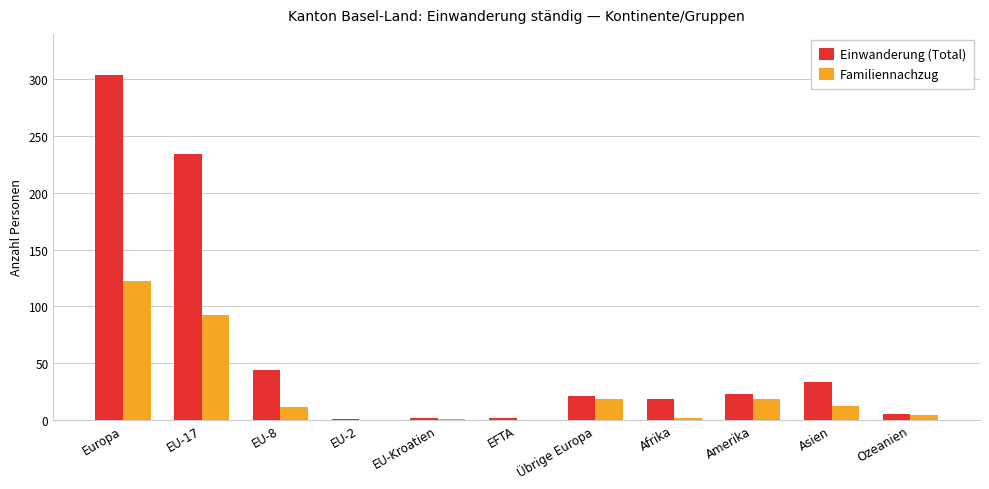

What is the sum of all Familiennachzug values?

280